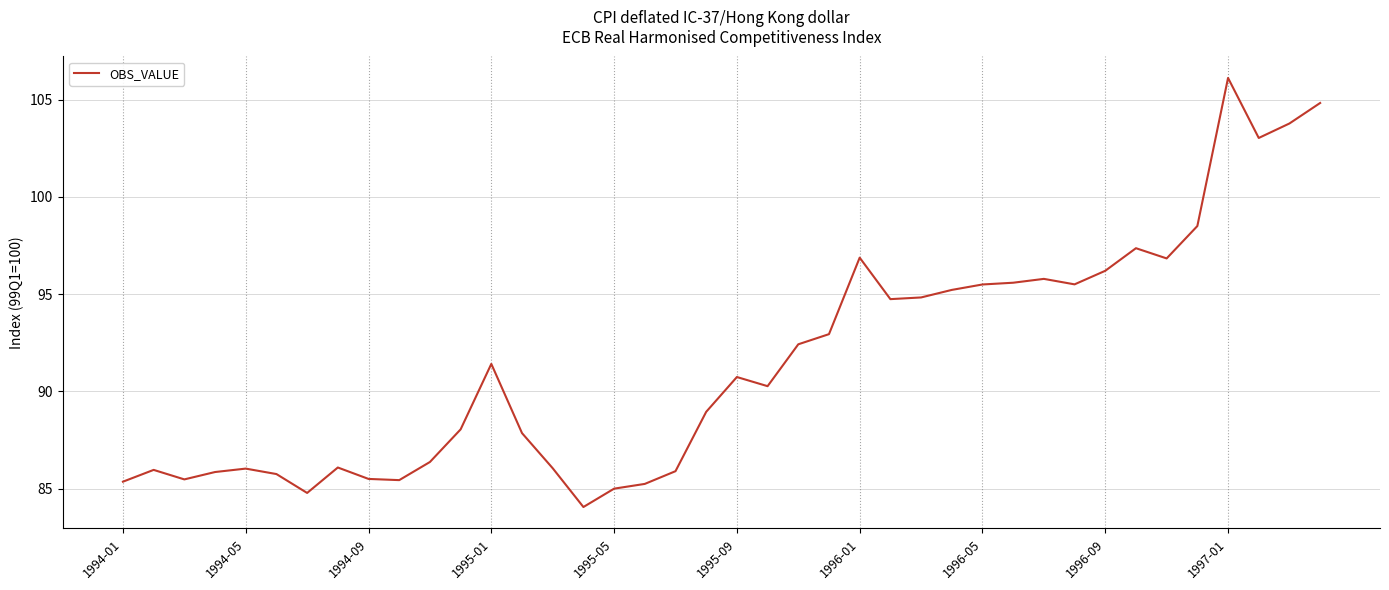

Does the chart display data point markers on the line(s)?

No